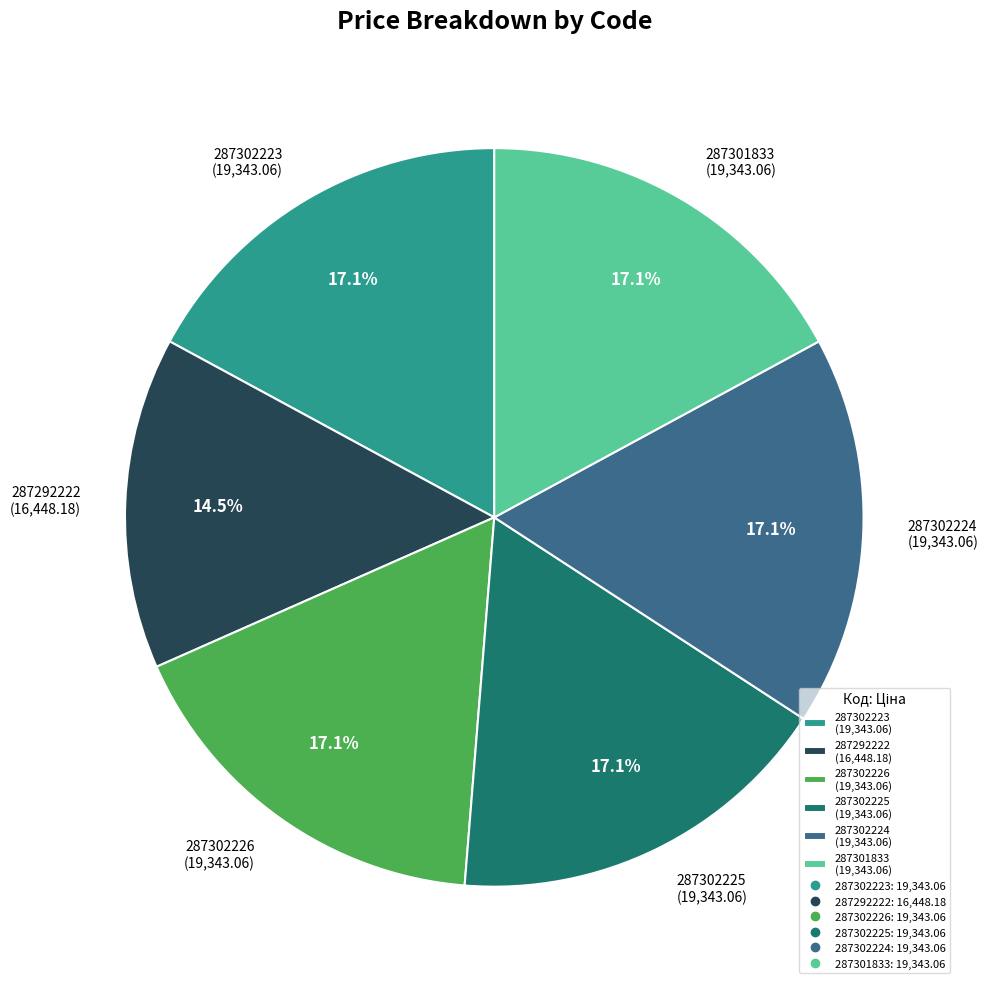

Count the number of slices in the pie.

6